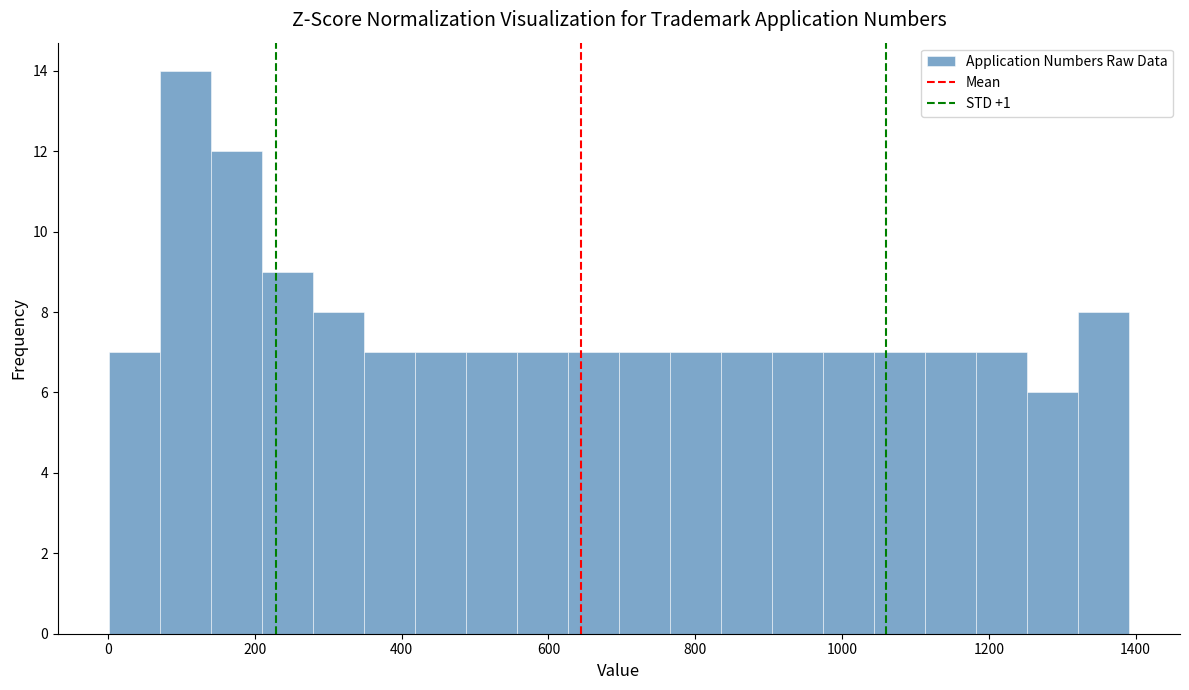

Around what value on the x-axis is the tallest bar? Give the approximate position of its centre, as read against the axis.

100